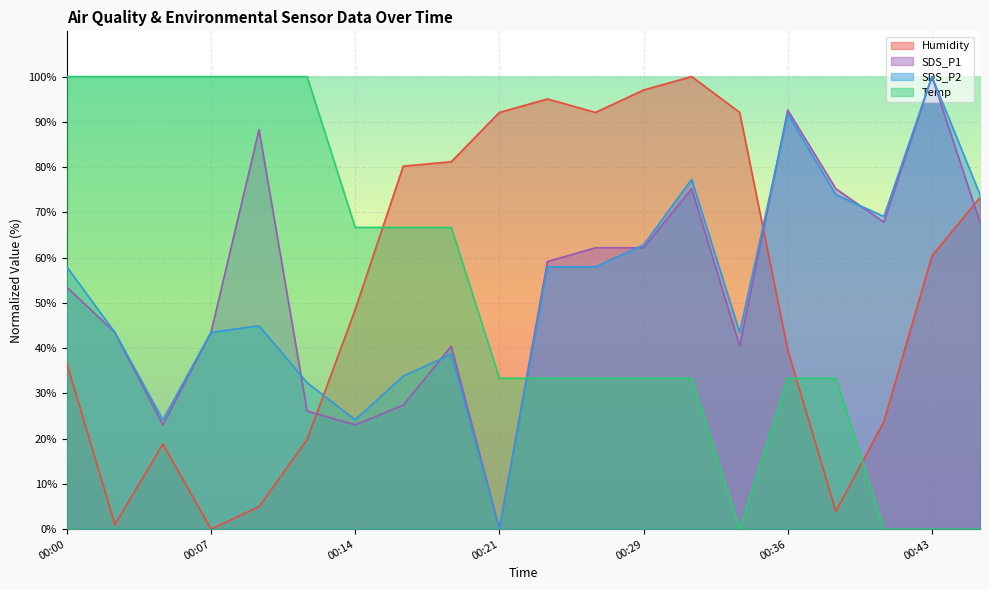

What value does the SDS_P2 series have at 00:04?

24.2